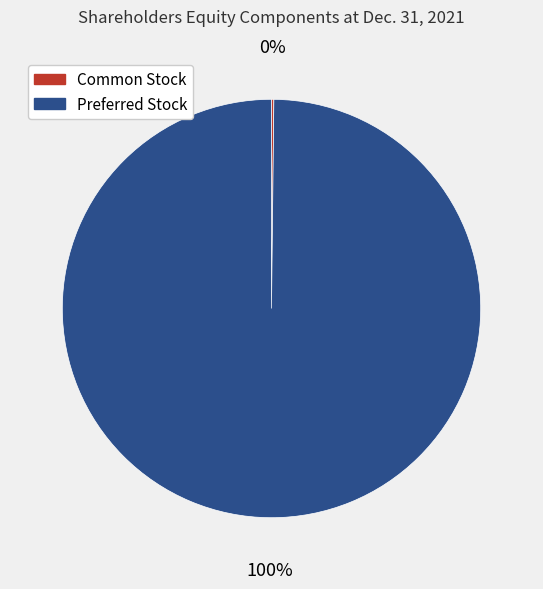

To the nearest percent, what portion does Preferred Stock represent?

100%